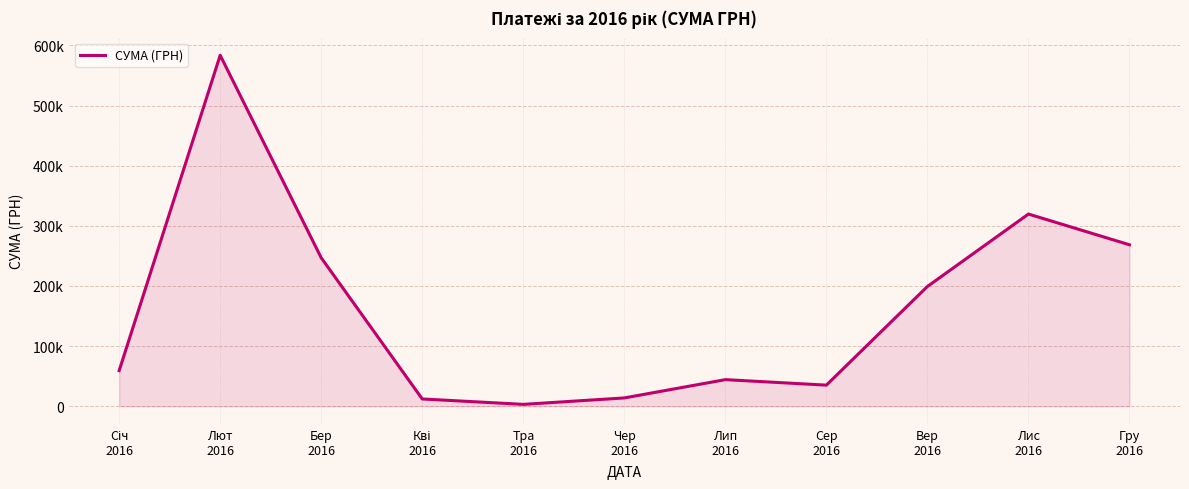

Does the chart display data point markers on the line(s)?

No